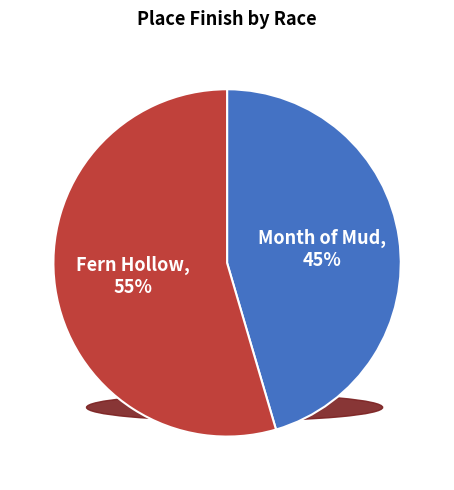

To the nearest percent, what is the average slice percentage?

50%